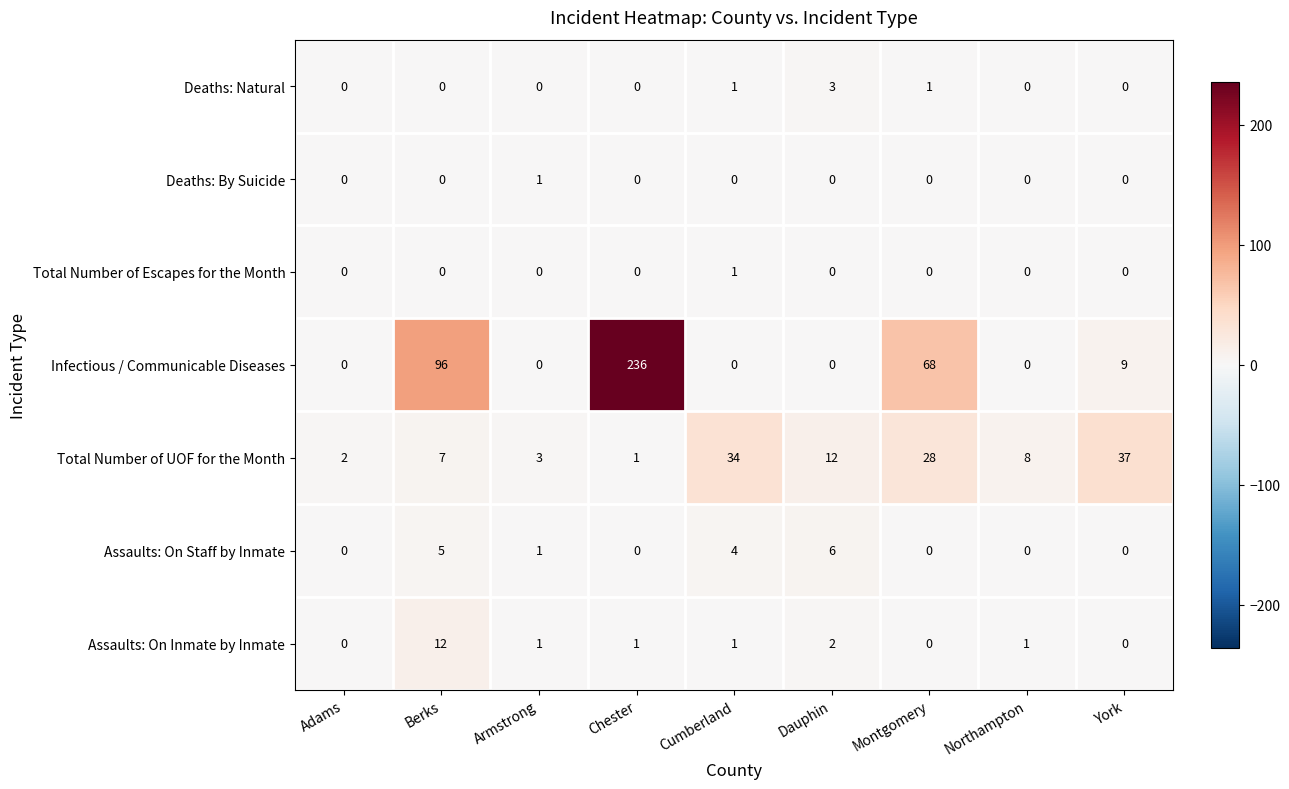

Which series has the largest total across all categories?

Infectious / Communicable Diseases